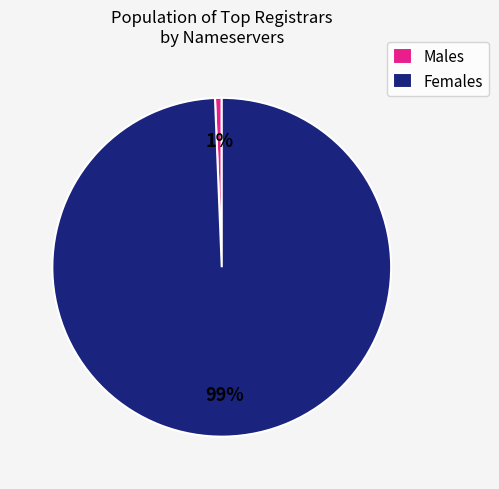

What is the majority slice?

Females